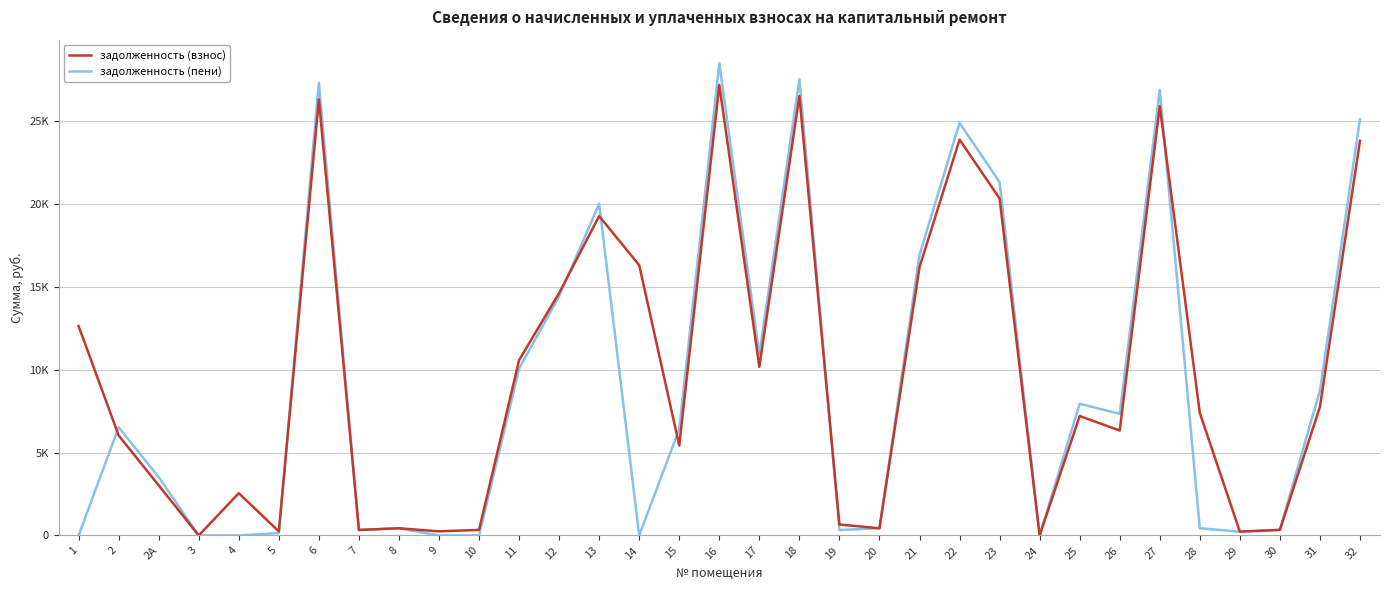

At which category does задолженность (пени) reach its first local peak?

2